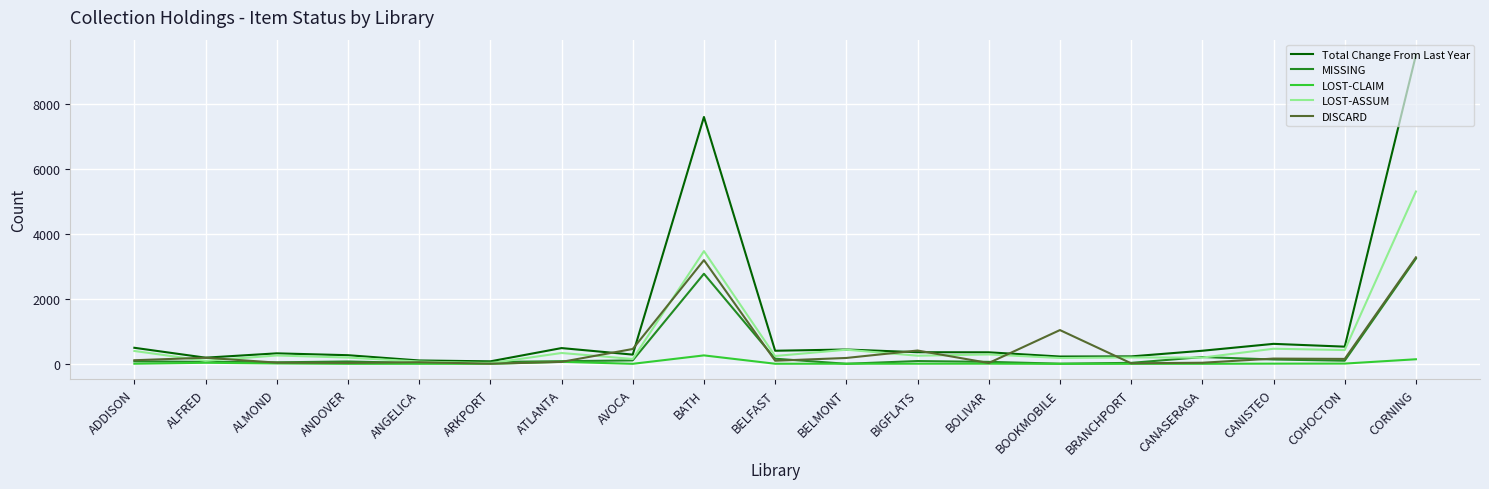

What is the total value across all series at BIGFLATS?

1108